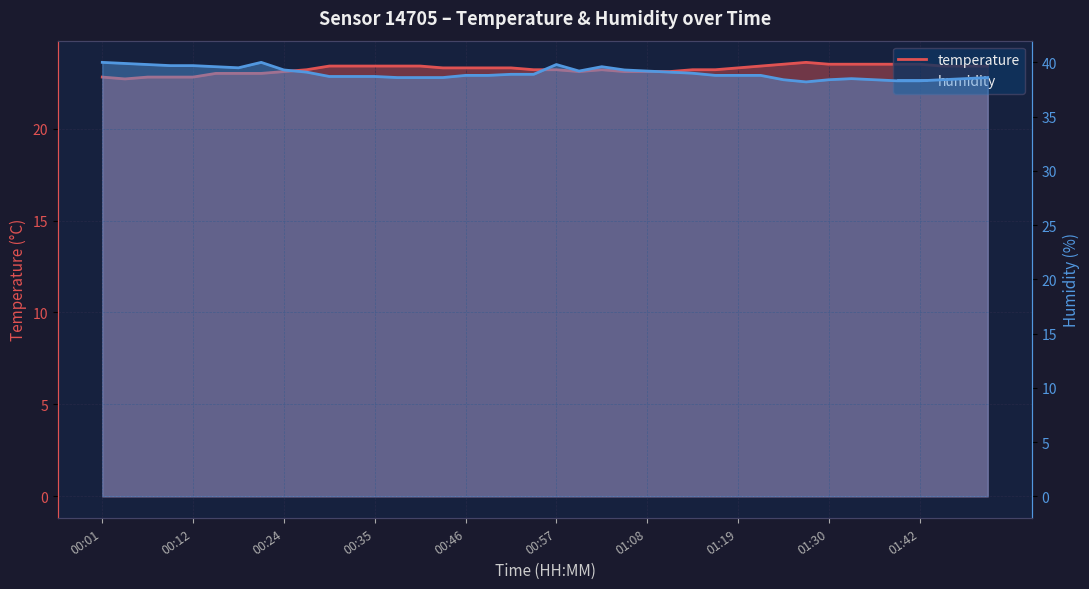

Which series has the widest spread of values?

humidity